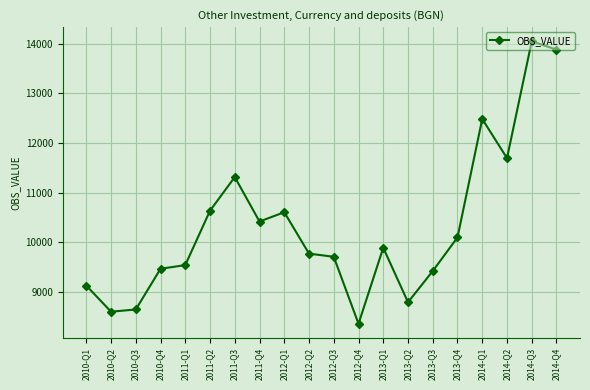

What is the value of the 12th point from the left?

8357.2